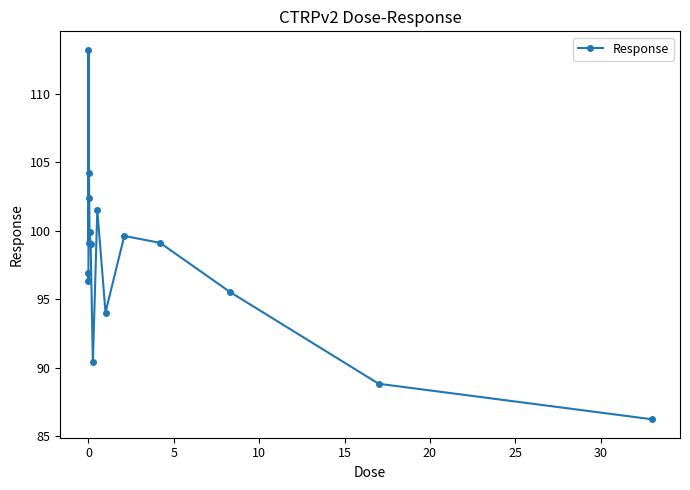

What is the difference between the second highest and minimum values?

18.0